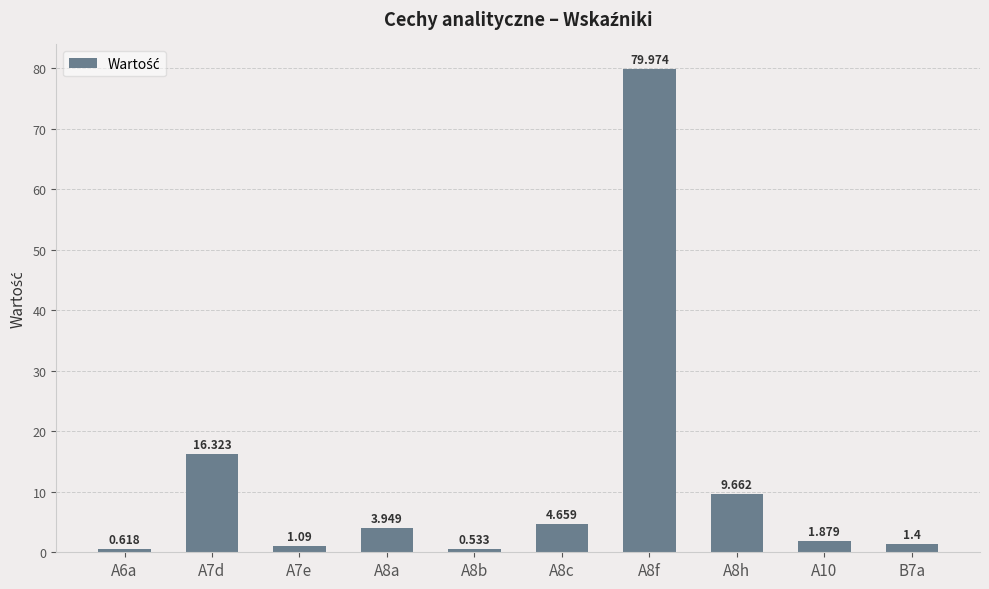

Rank the categories by value from highest to lowest.

A8f, A7d, A8h, A8c, A8a, A10, B7a, A7e, A6a, A8b